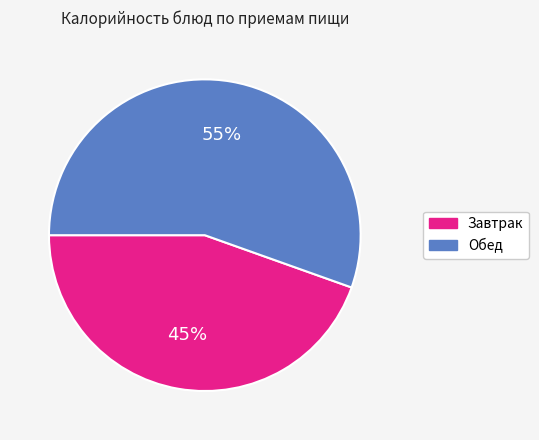

True or false: Обед accounts for 55% of the total.

True